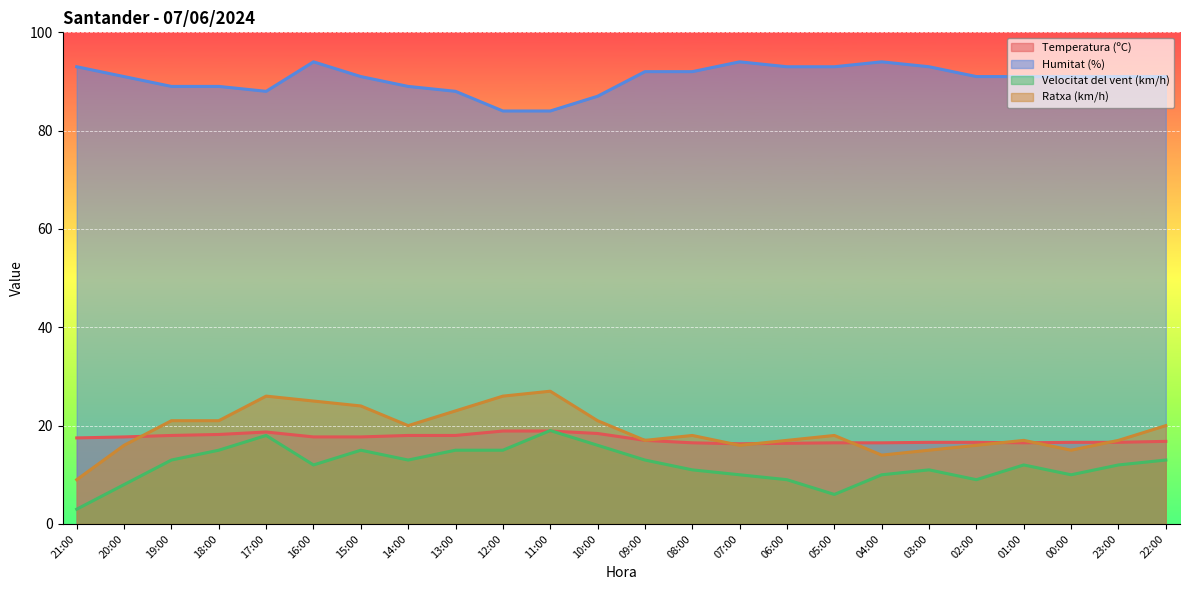

Does the chart display data point markers on the line(s)?

No